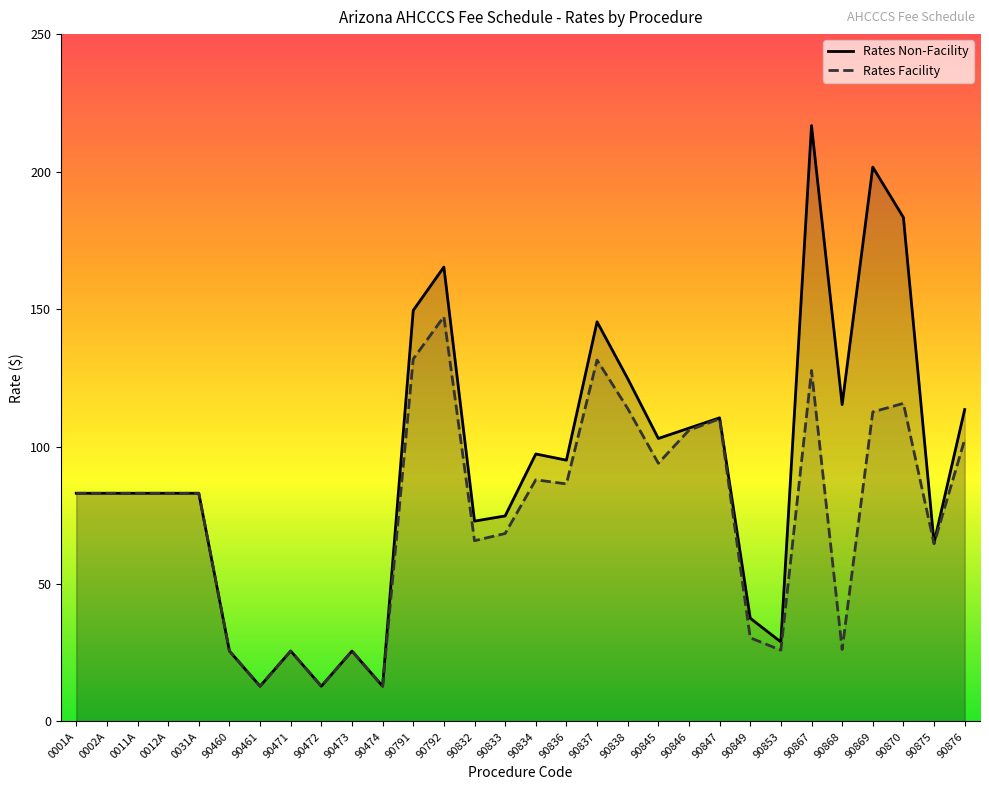

True or false: Rates Facility and Rates Non-Facility intersect in this chart.

False